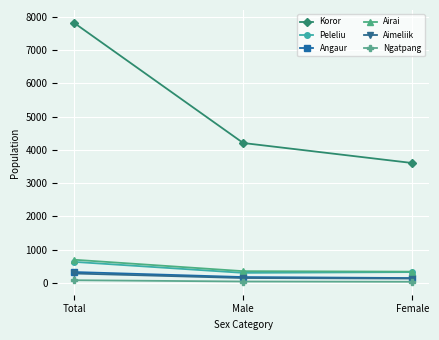

What position from the right is Male?

2